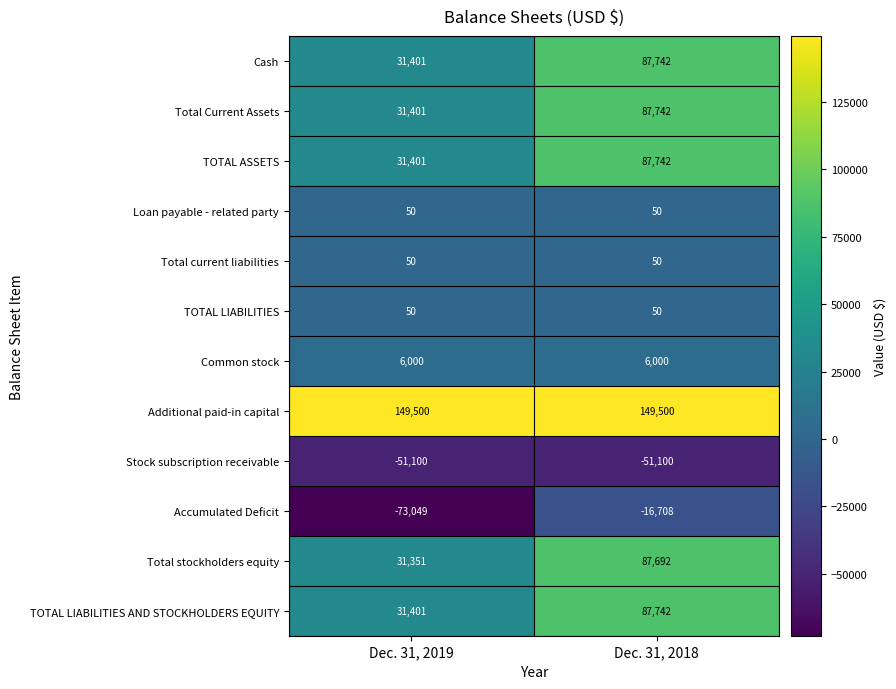

What is the difference between the highest and lowest values at Dec. 31, 2019?

222549